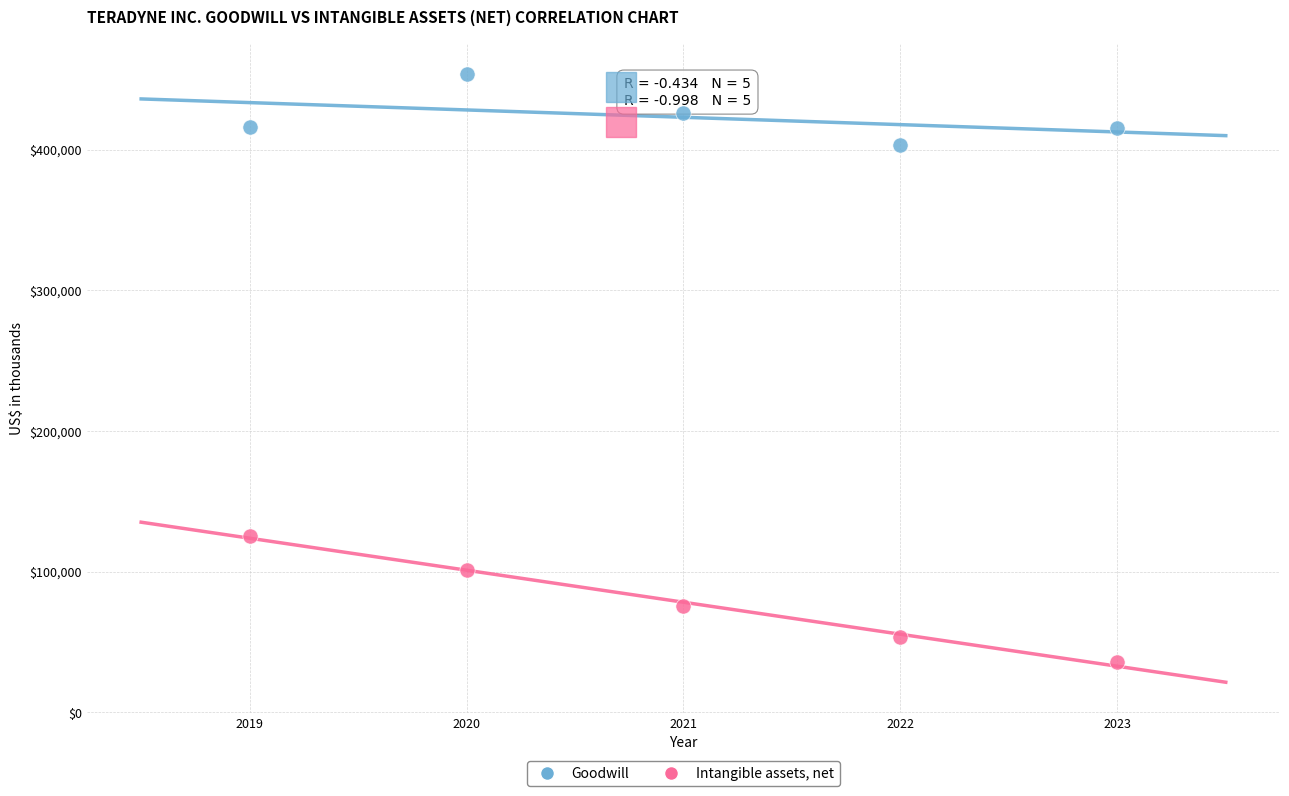

Across all data points, what is the average Y value?

250610